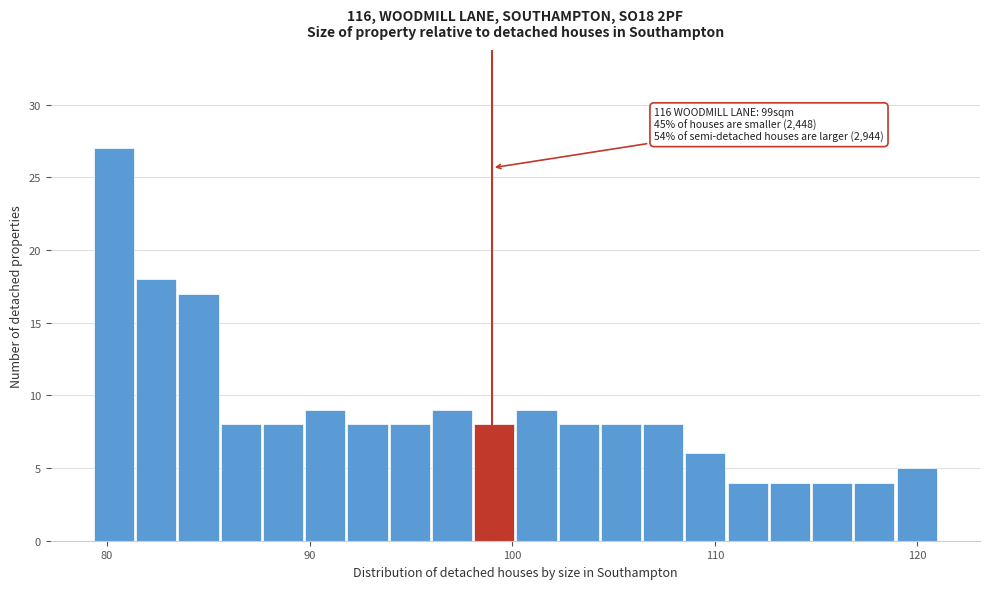

Around what value on the x-axis is the tallest bar? Give the approximate position of its centre, as read against the axis.

80